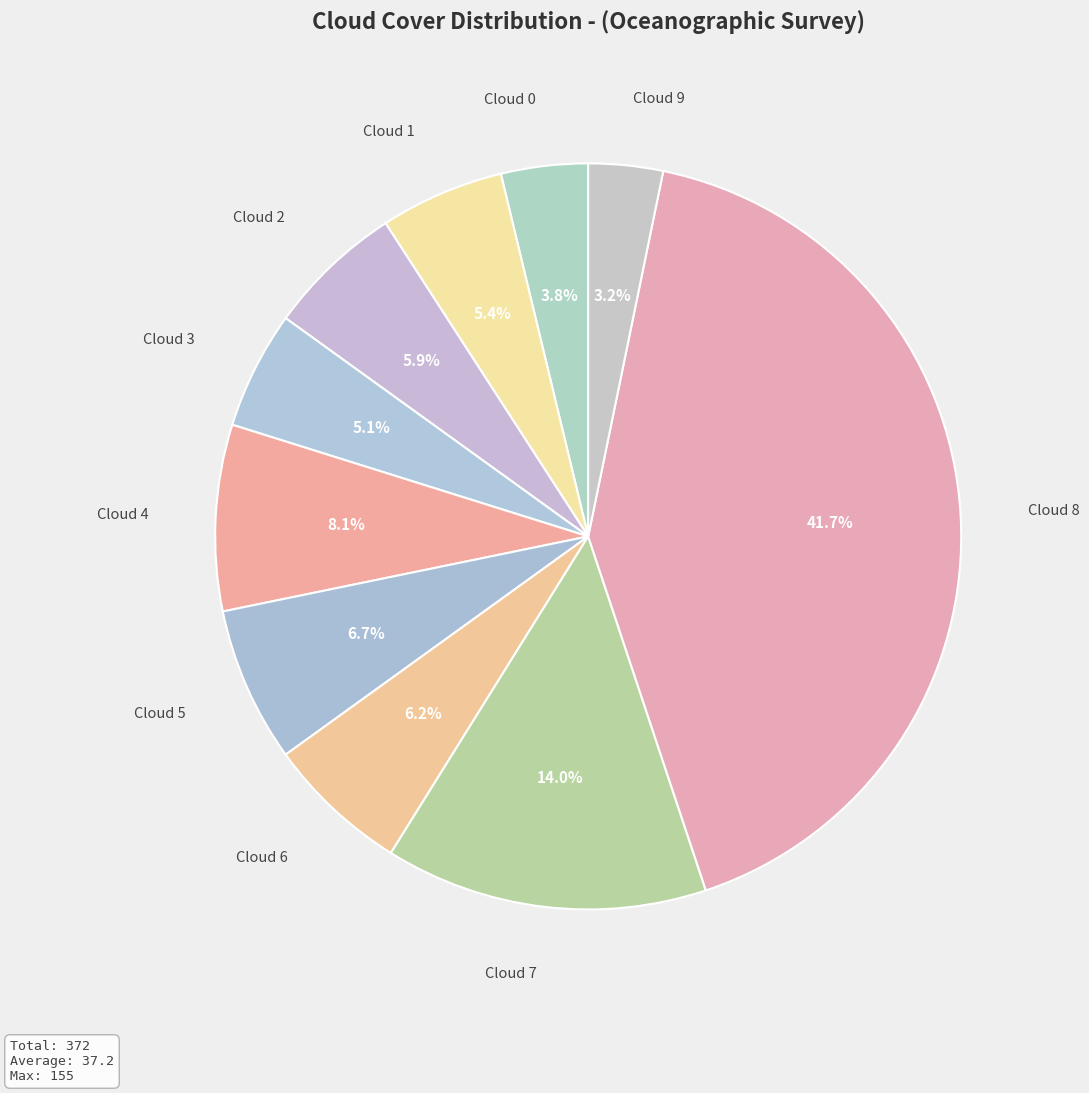

To the nearest percent, what is the average slice percentage?

10%